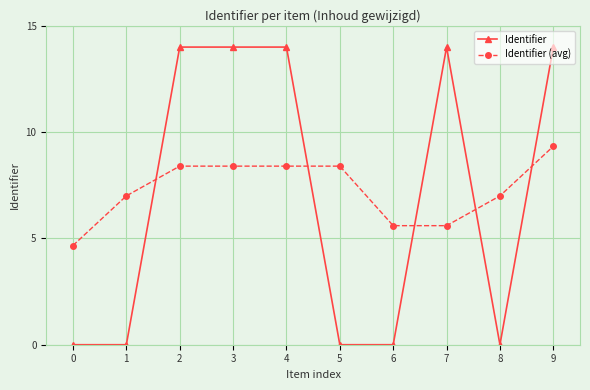

At how many categories does at least one series exceed 4?

10